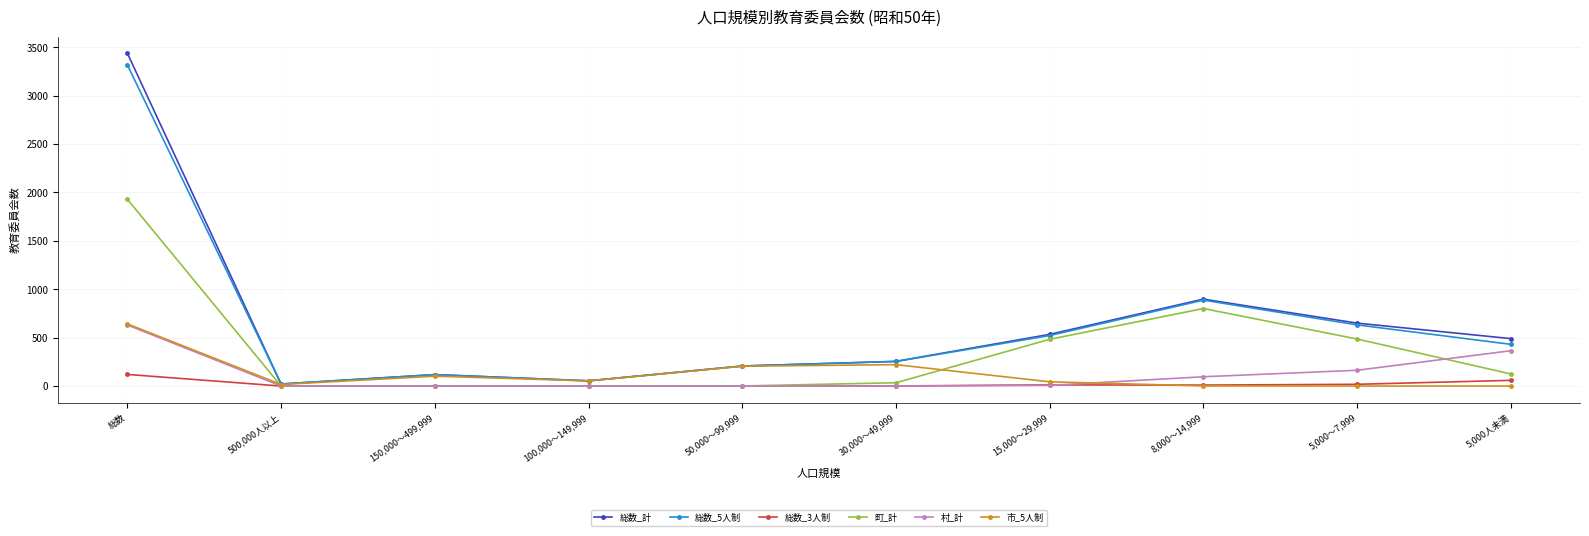

What is the total value across all series at 8,000～14,999?

2694